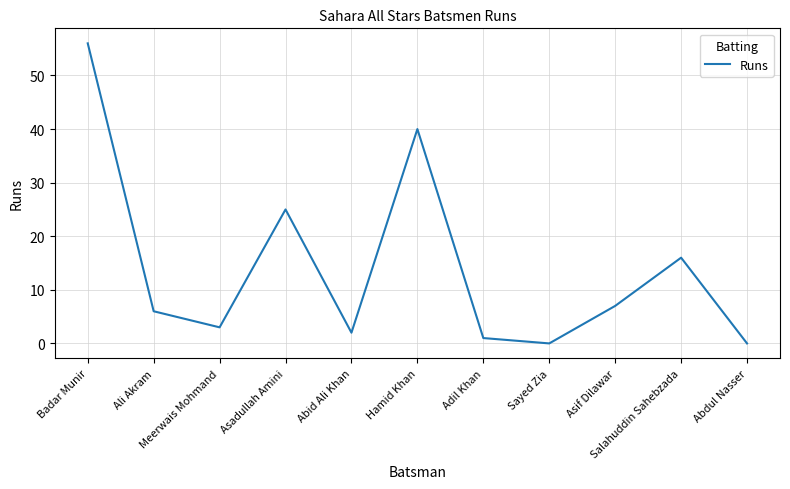

What is the greatest value displayed?

56